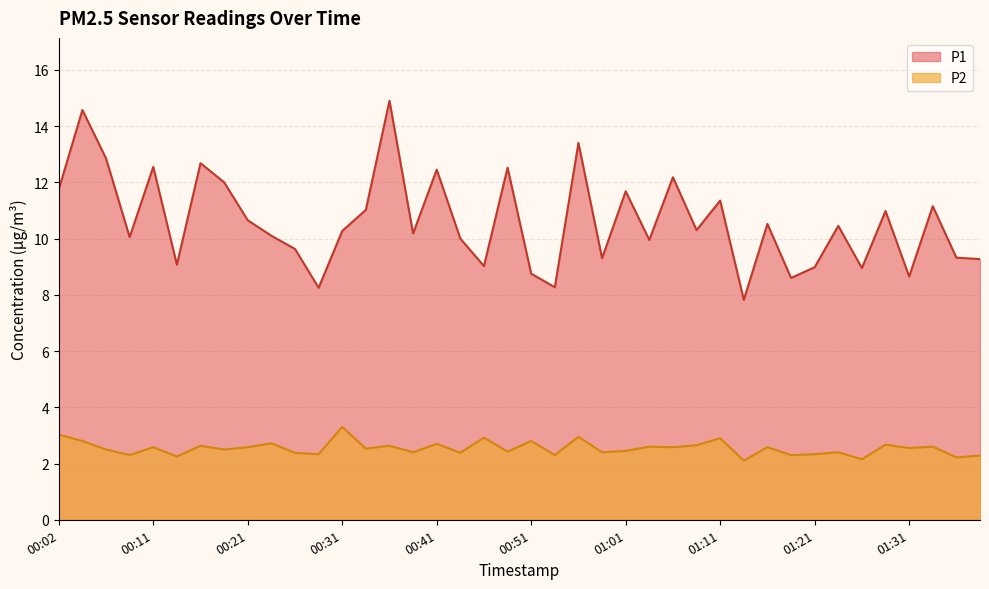

Where is the first local minimum for P2?

00:09